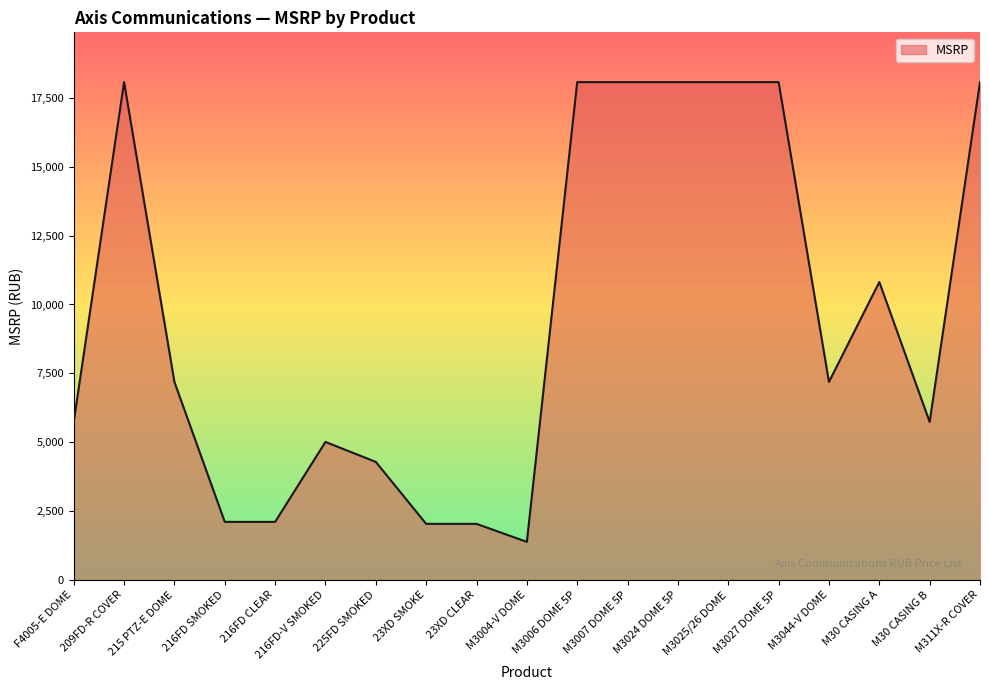

What is the difference between the second highest and second lowest values?

16044